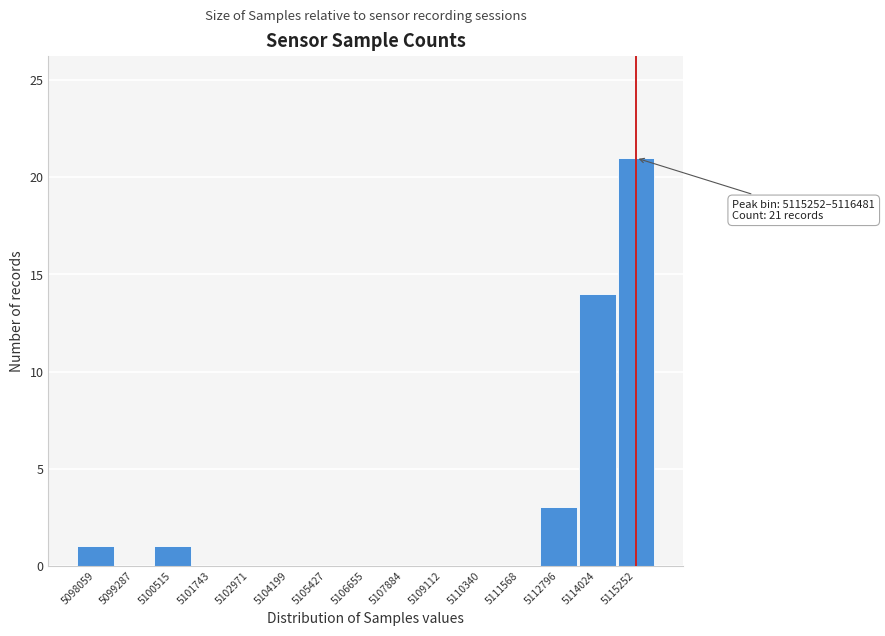

Reading left to right, what are all the values shown in this chart?

5098059=1	5099287=0	5100515=1	5101743=0	5102971=0	5104199=0	5105427=0	5106655=0	5107884=0	5109112=0	5110340=0	5111568=0	5112796=3	5114024=14	5115252=21